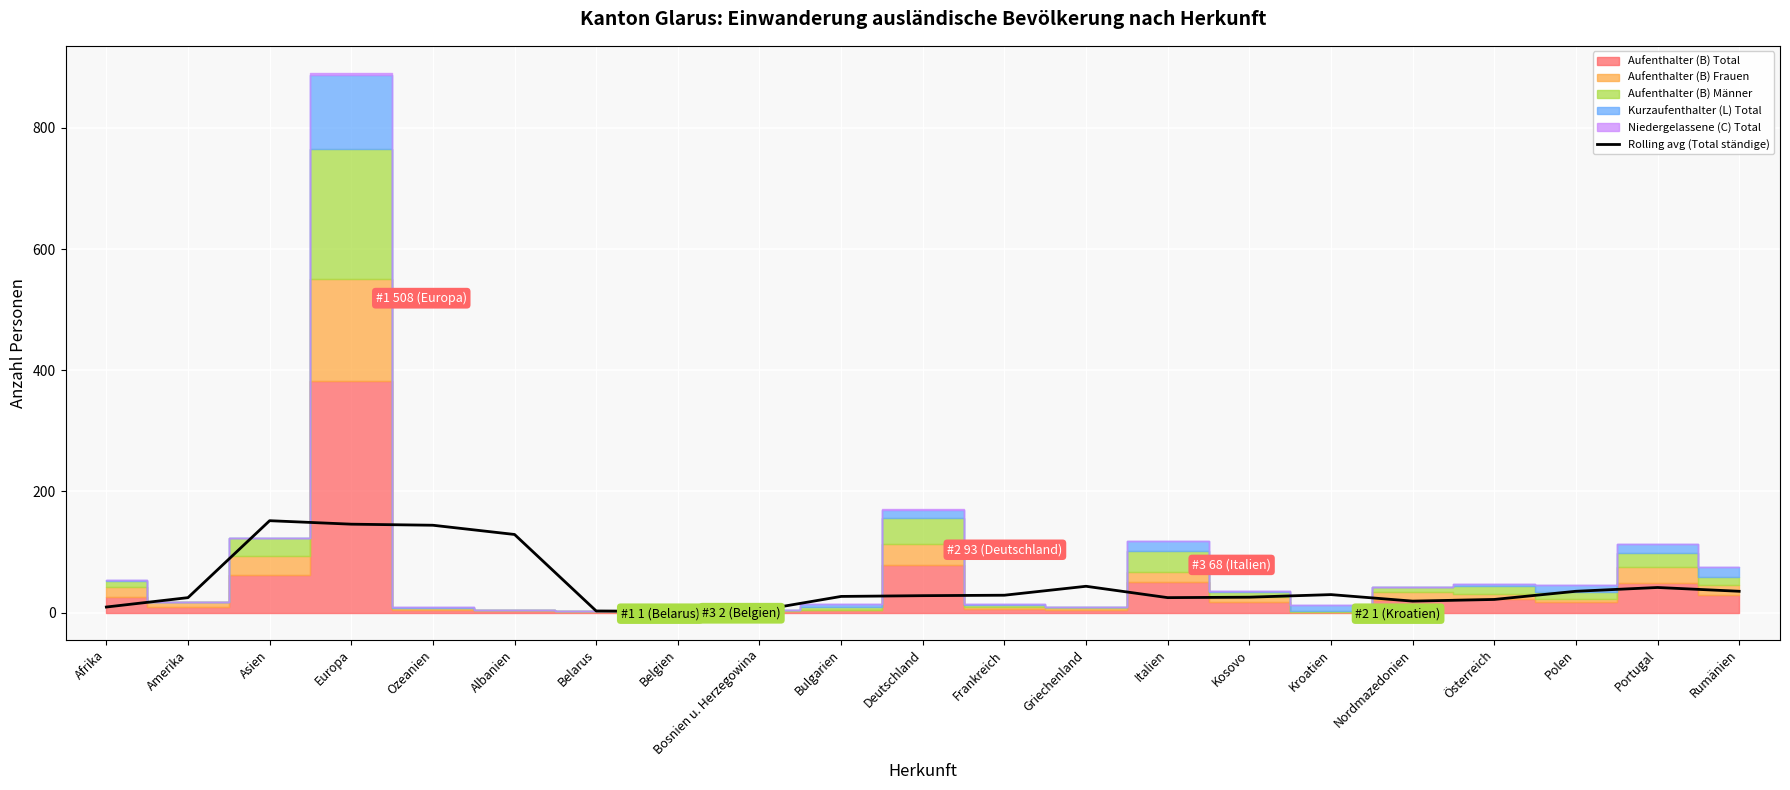

What is the highest value of the Rolling avg (Total ständige) series?

151.8